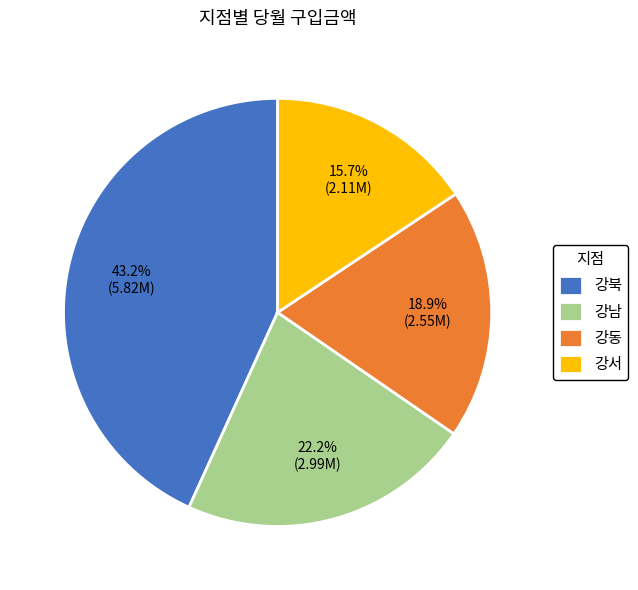

What is the smallest slice in the pie chart?

강서